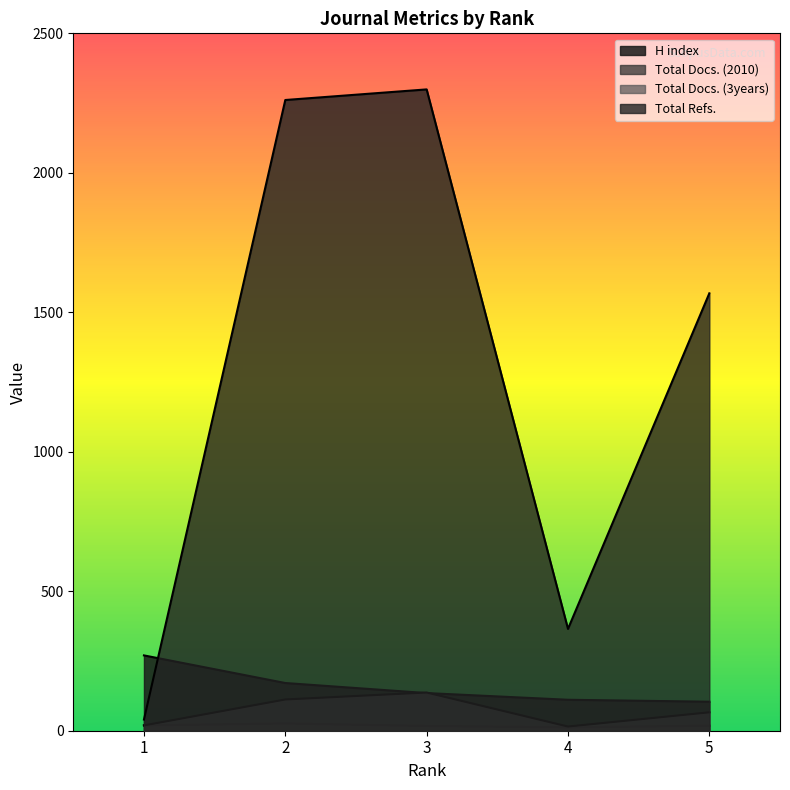

Between 1 and 3, which is larger?

1